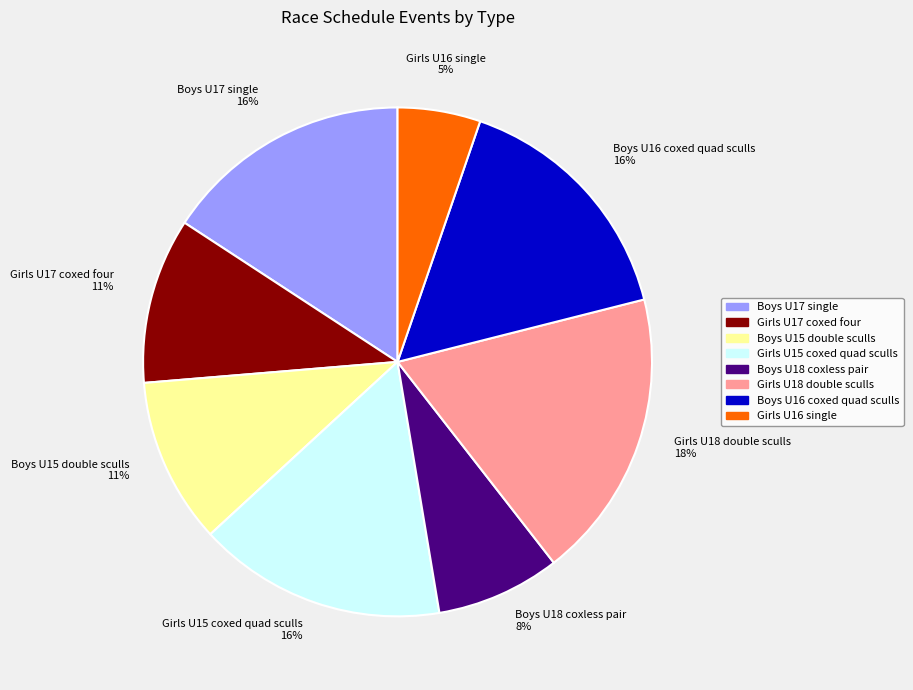

Does any single category account for the majority?

No